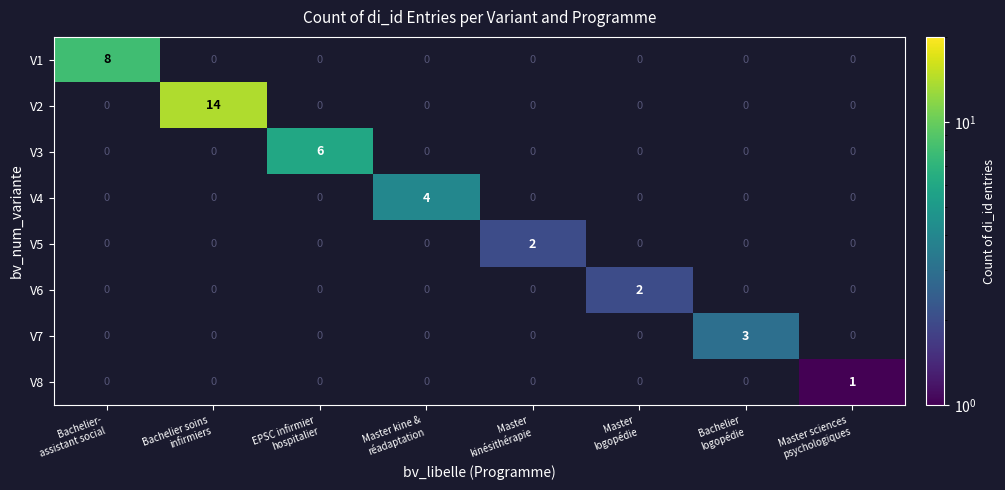

How many data points does each series have?

8